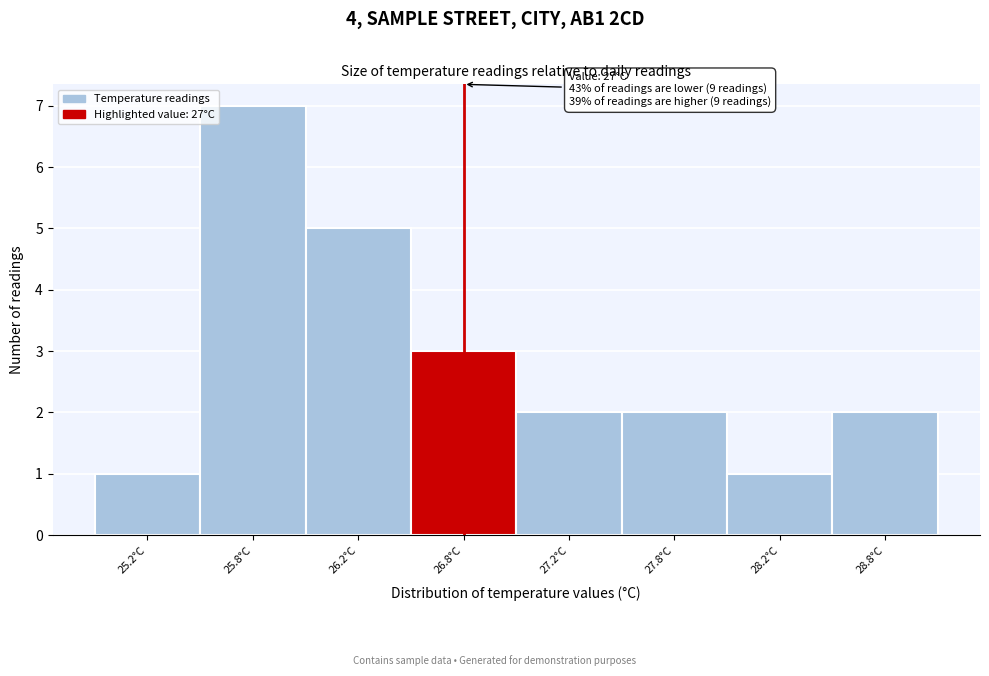

Reading right to left, extract all data points from this chart.

28.8°C=2	28.2°C=1	27.8°C=2	27.2°C=2	26.8°C=3	26.2°C=5	25.8°C=7	25.2°C=1